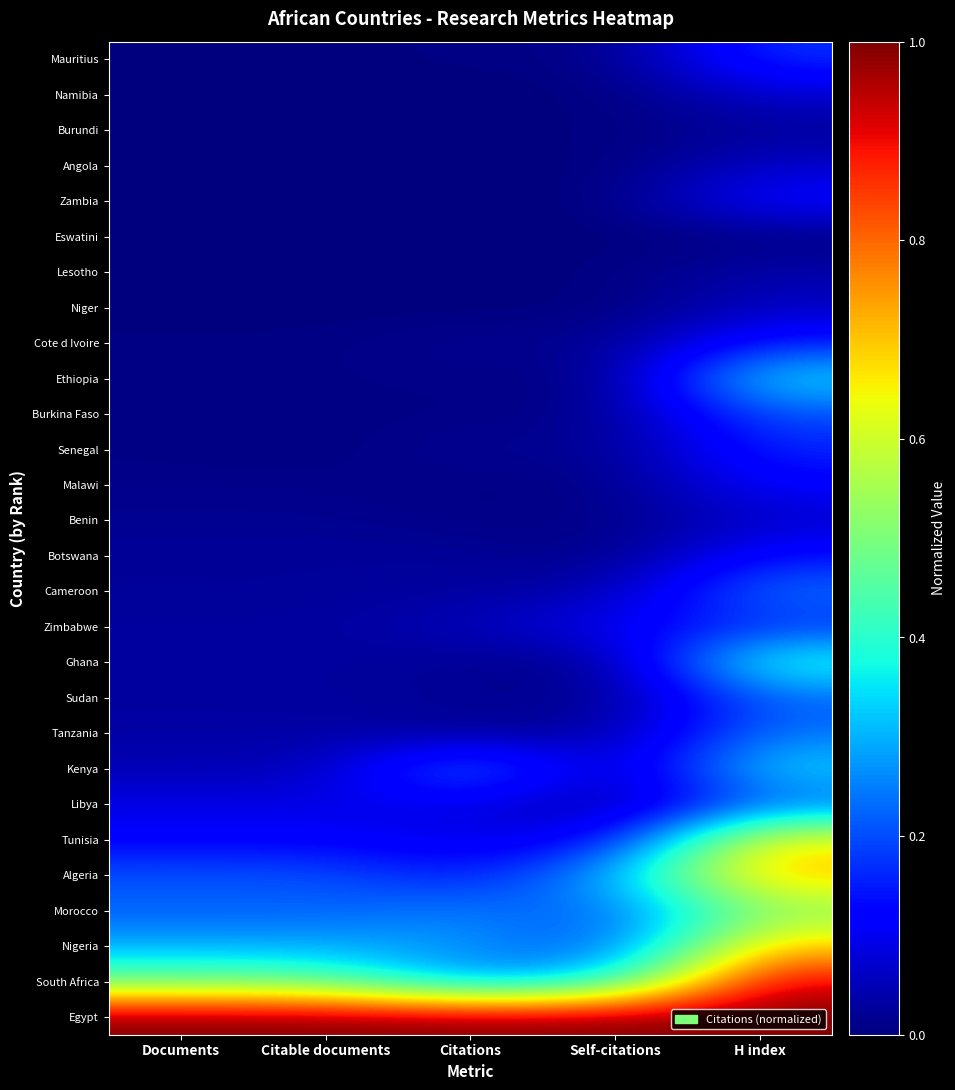

Reading right to left, what are all the values shown in this chart?

Mauritius: H index=0.2	Self-citations=0.0	Citations=0.0	Citable documents=0.0	Documents=0.0
Namibia: H index=0.1	Self-citations=0.0	Citations=0.0	Citable documents=0.0	Documents=0.0
Burundi: H index=0.0	Self-citations=0.0	Citations=0.0	Citable documents=0.0	Documents=0.0
Angola: H index=0.1	Self-citations=0.0	Citations=0.0	Citable documents=0.0	Documents=0.0
Zambia: H index=0.1	Self-citations=0.0	Citations=0.0	Citable documents=0.0	Documents=0.0
Eswatini: H index=0.0	Self-citations=0.0	Citations=0.0	Citable documents=0.0	Documents=0.0
Lesotho: H index=0.0	Self-citations=0.0	Citations=0.0	Citable documents=0.0	Documents=0.0
Niger: H index=0.1	Self-citations=0.0	Citations=0.0	Citable documents=0.0	Documents=0.0
Cote d Ivoire: H index=0.2	Self-citations=0.0	Citations=0.0	Citable documents=0.0	Documents=0.0
Ethiopia: H index=0.4	Self-citations=0.0	Citations=0.0	Citable documents=0.0	Documents=0.0
Burkina Faso: H index=0.2	Self-citations=0.0	Citations=0.0	Citable documents=0.0	Documents=0.0
Senegal: H index=0.2	Self-citations=0.0	Citations=0.0	Citable documents=0.0	Documents=0.0
Malawi: H index=0.1	Self-citations=0.0	Citations=0.0	Citable documents=0.0	Documents=0.0
Benin: H index=0.1	Self-citations=0.0	Citations=0.0	Citable documents=0.0	Documents=0.0
Botswana: H index=0.1	Self-citations=0.0	Citations=0.0	Citable documents=0.0	Documents=0.0
Cameroon: H index=0.2	Self-citations=0.0	Citations=0.0	Citable documents=0.0	Documents=0.0
Zimbabwe: H index=0.2	Self-citations=0.1	Citations=0.1	Citable documents=0.0	Documents=0.0
Ghana: H index=0.4	Self-citations=0.0	Citations=0.0	Citable documents=0.0	Documents=0.0
Sudan: H index=0.2	Self-citations=0.0	Citations=0.0	Citable documents=0.0	Documents=0.0
Tanzania: H index=0.2	Self-citations=0.0	Citations=0.0	Citable documents=0.0	Documents=0.0
Kenya: H index=0.3	Self-citations=0.0	Citations=0.3	Citable documents=0.0	Documents=0.0
Libya: H index=0.2	Self-citations=0.0	Citations=0.1	Citable documents=0.1	Documents=0.1
Tunisia: H index=0.7	Self-citations=0.1	Citations=0.1	Citable documents=0.1	Documents=0.1
Algeria: H index=0.7	Self-citations=0.3	Citations=0.1	Citable documents=0.2	Documents=0.2
Morocco: H index=0.5	Self-citations=0.2	Citations=0.3	Citable documents=0.2	Documents=0.2
Nigeria: H index=0.7	Self-citations=0.2	Citations=0.3	Citable documents=0.3	Documents=0.3
South Africa: H index=0.9	Self-citations=0.4	Citations=0.3	Citable documents=0.5	Documents=0.5
Egypt: H index=1.0	Self-citations=1.0	Citations=1.0	Citable documents=1.0	Documents=1.0